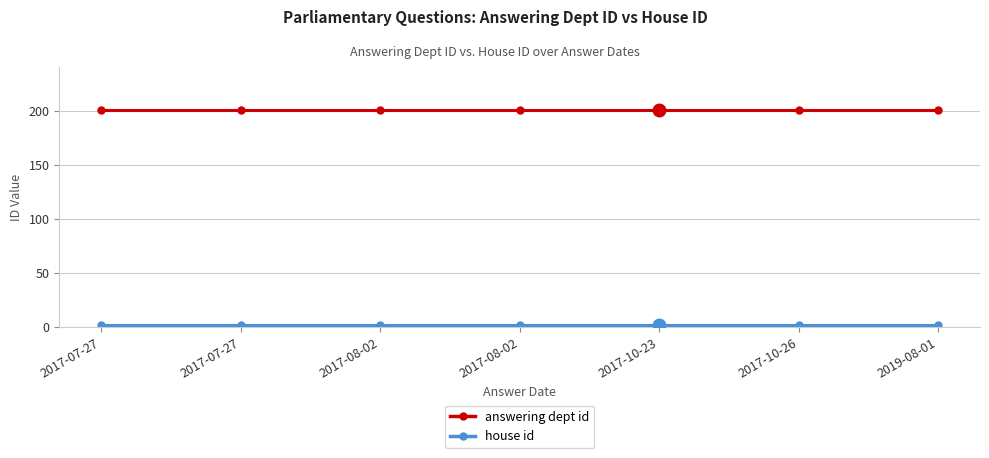

True or false: answering dept id and house id cross at least once.

False